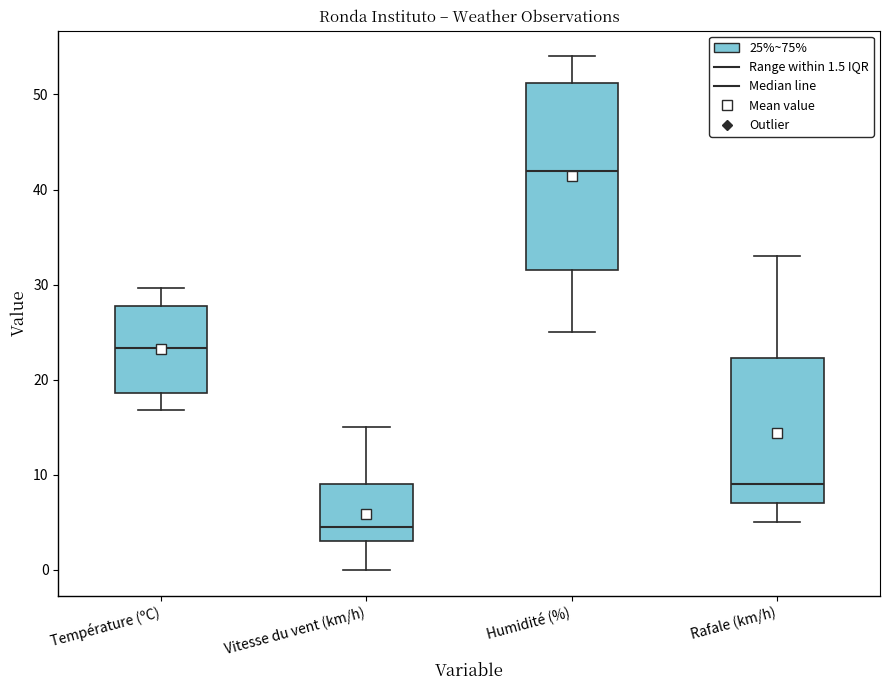

Where is the upper edge of the box for Humidité (%) on the y-axis? The values are not printed on the chart, so give them approximately, as read against the axis.

51